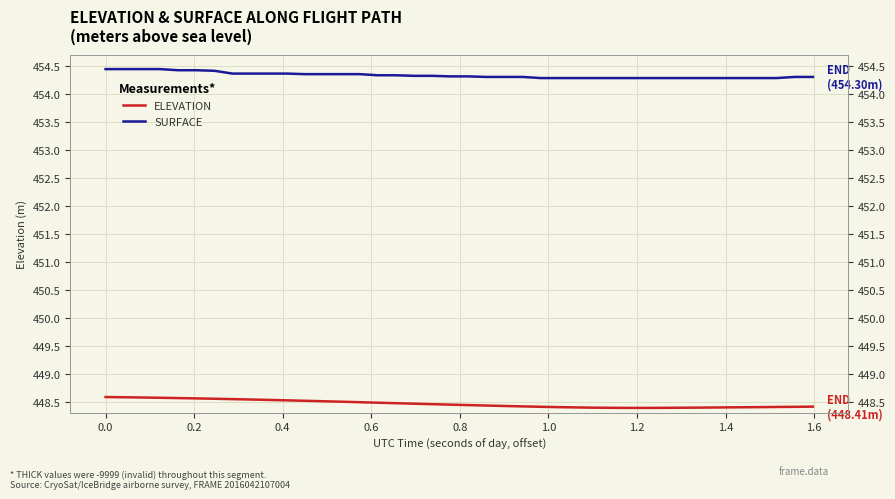

At how many categories does at least one series exceed 449?

40